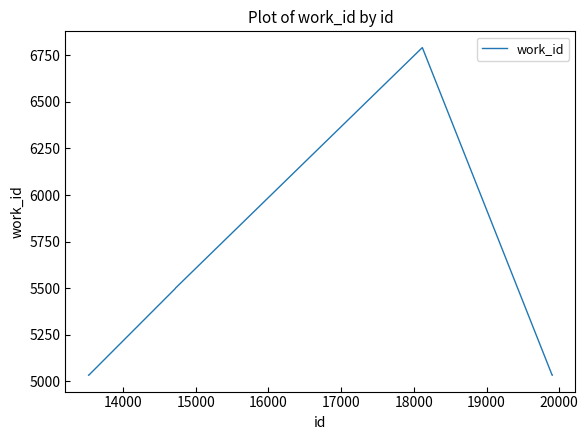

What is the difference between the maximum and minimum values?

1758